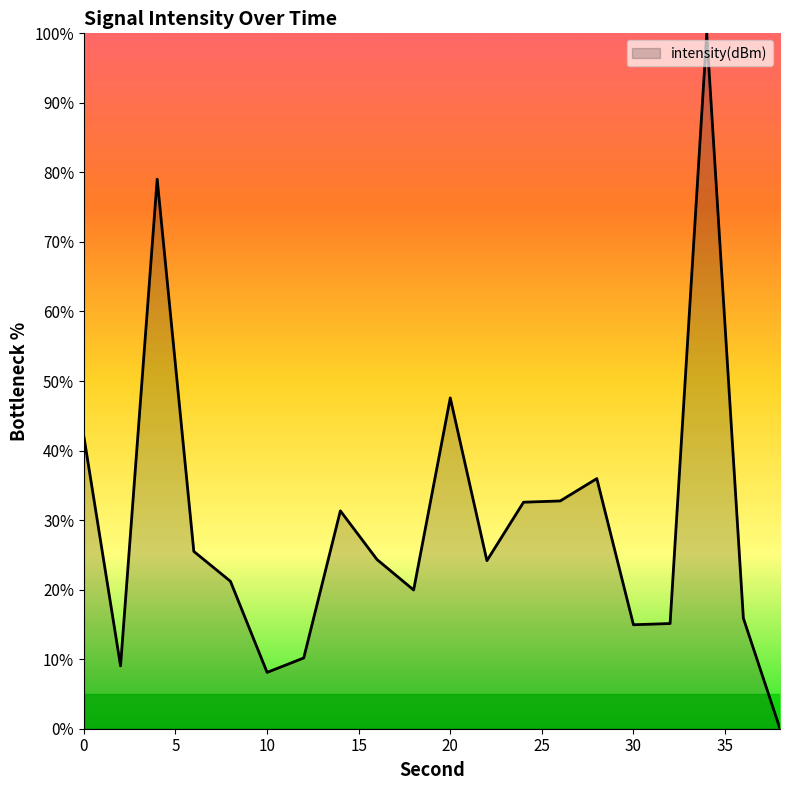

What is the maximum value shown in the chart?

100.0